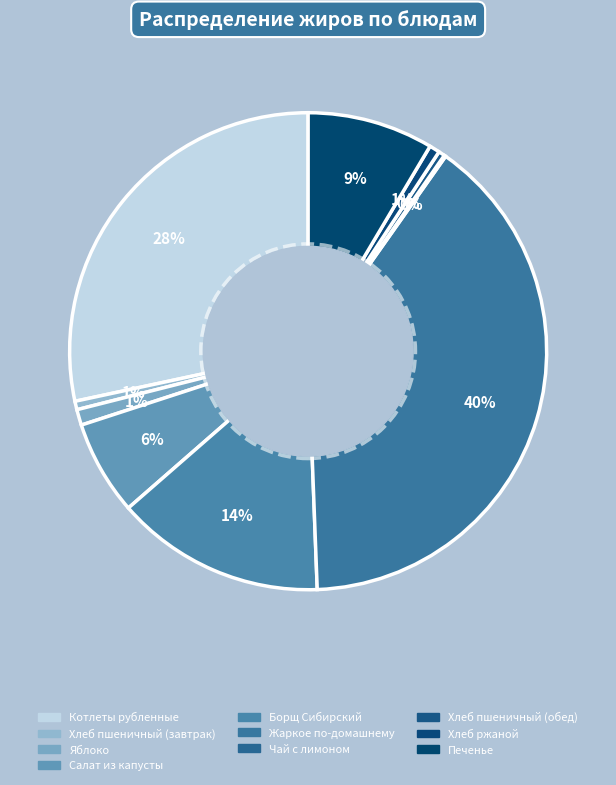

Is Печенье the majority of the pie?

No